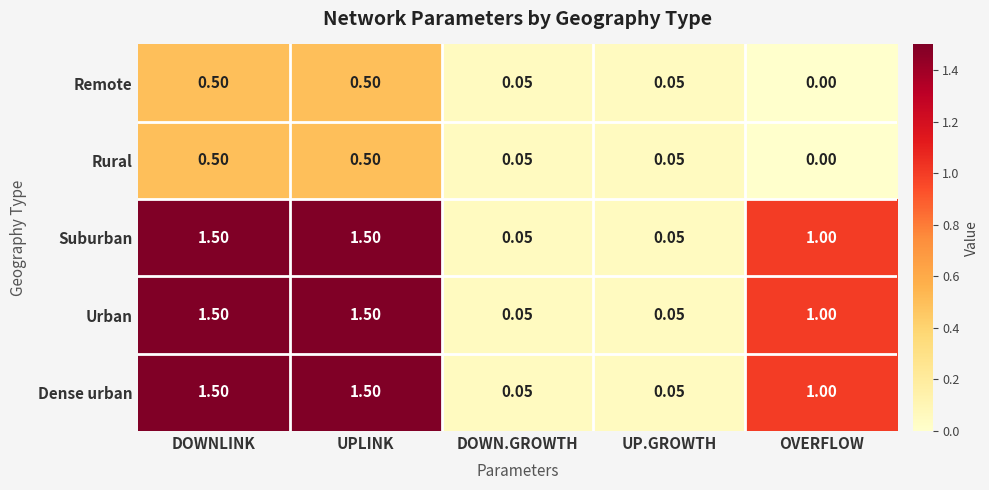

At which label does Suburban first exceed 1?

DOWNLINK